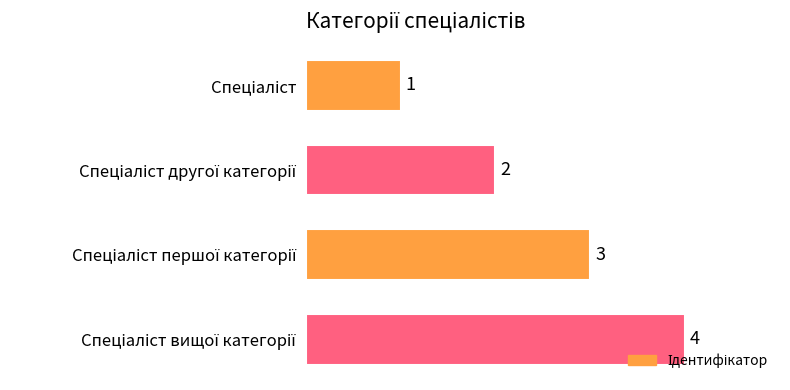

Count the number of categories in the chart.

4